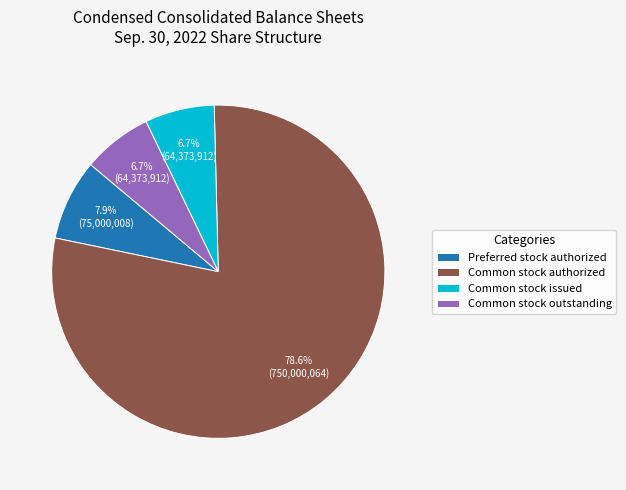

Is there a majority slice in this chart?

Yes